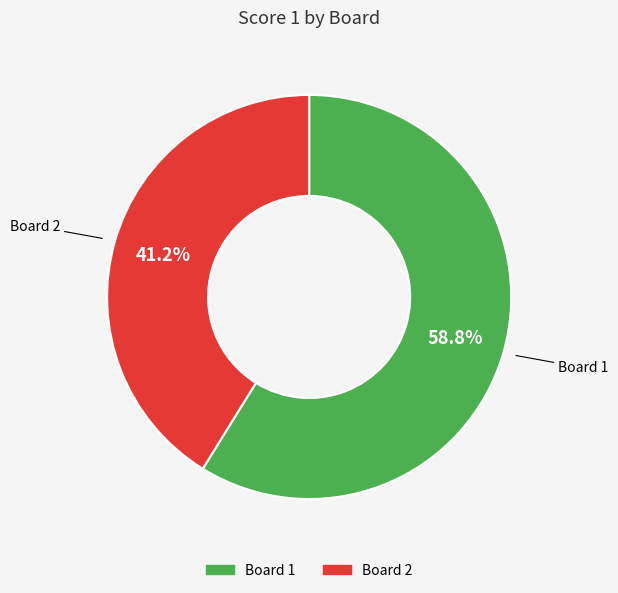

Is it true that Board 1 is 59% of the pie?

True